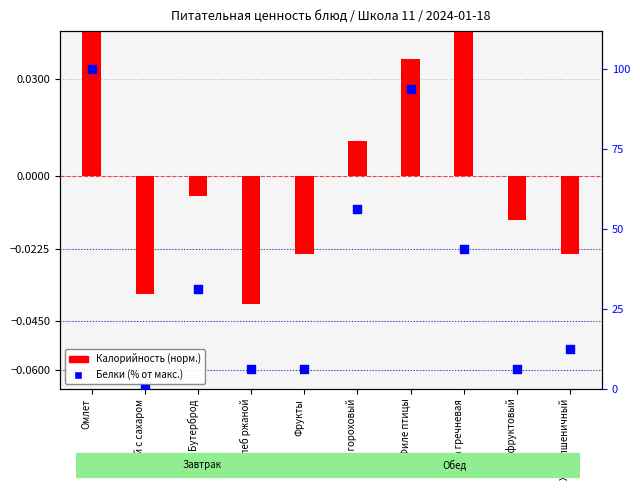

Is the value of Калорийность (норм.) at Филе птицы greater than the value of Белки (% от макс.) at Каша гречневая?

No